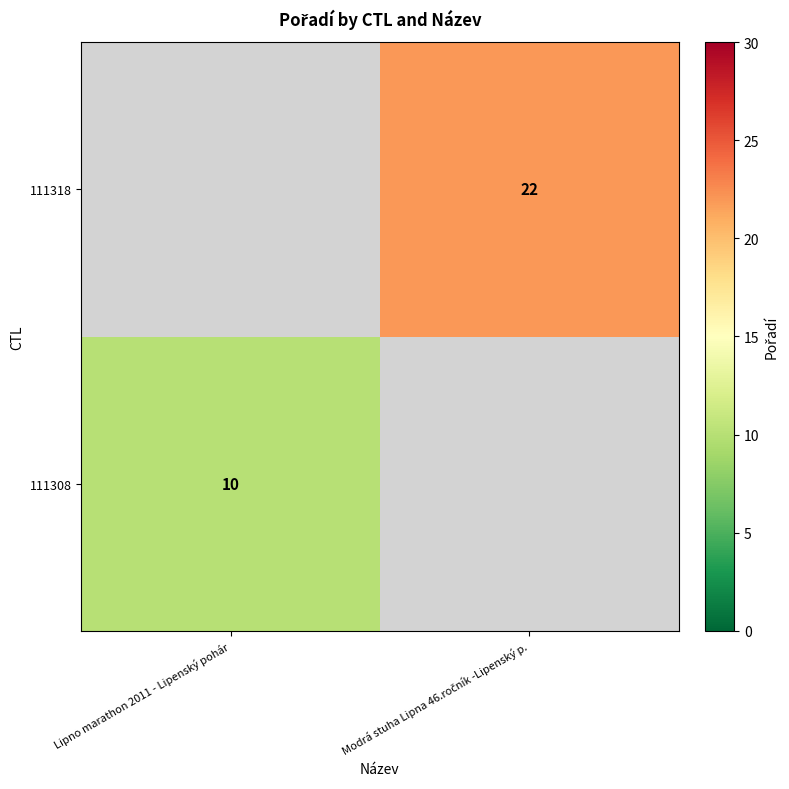

List the series in order of their peak value, highest first.

111308, 111318